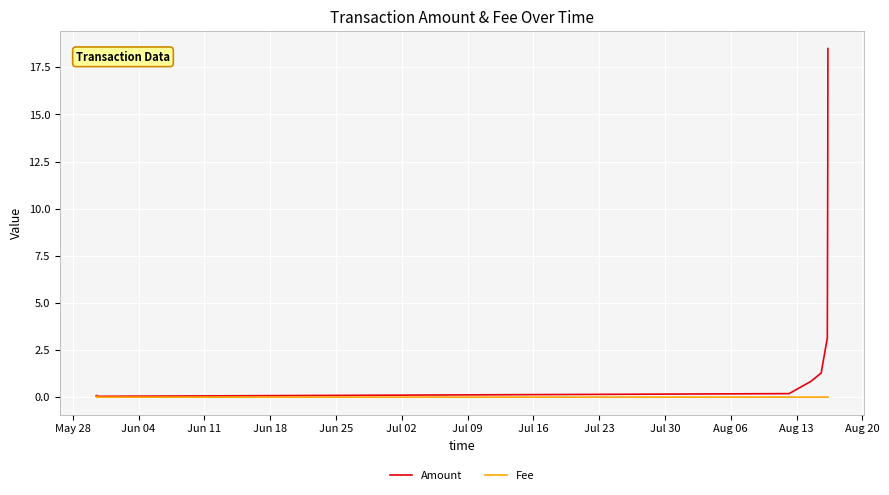

How many interior local peaks does the Amount series have?

1